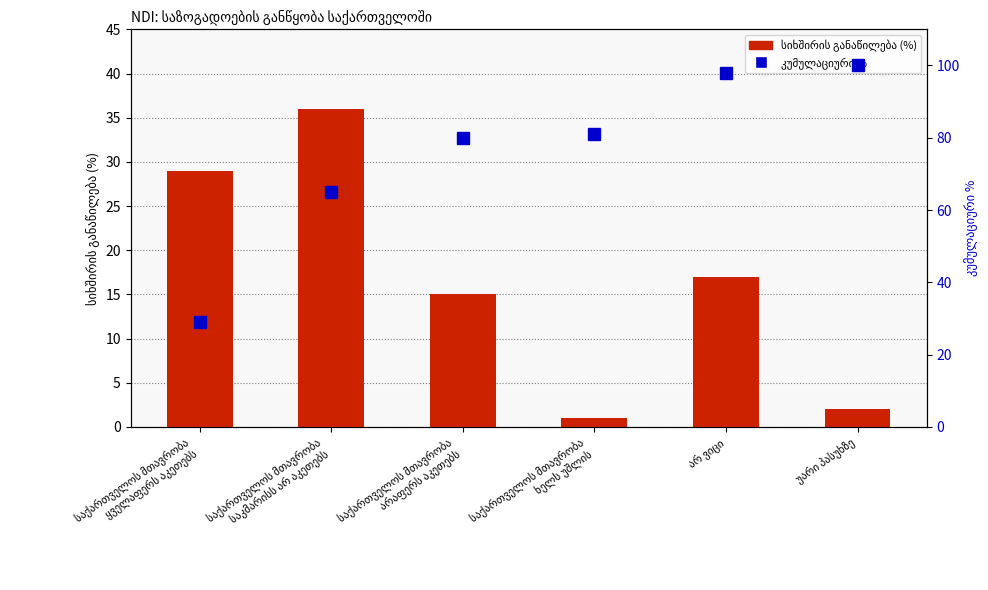

What is the value of the სიხშირის განაწილება (%) bar at the 5th from the left?

17